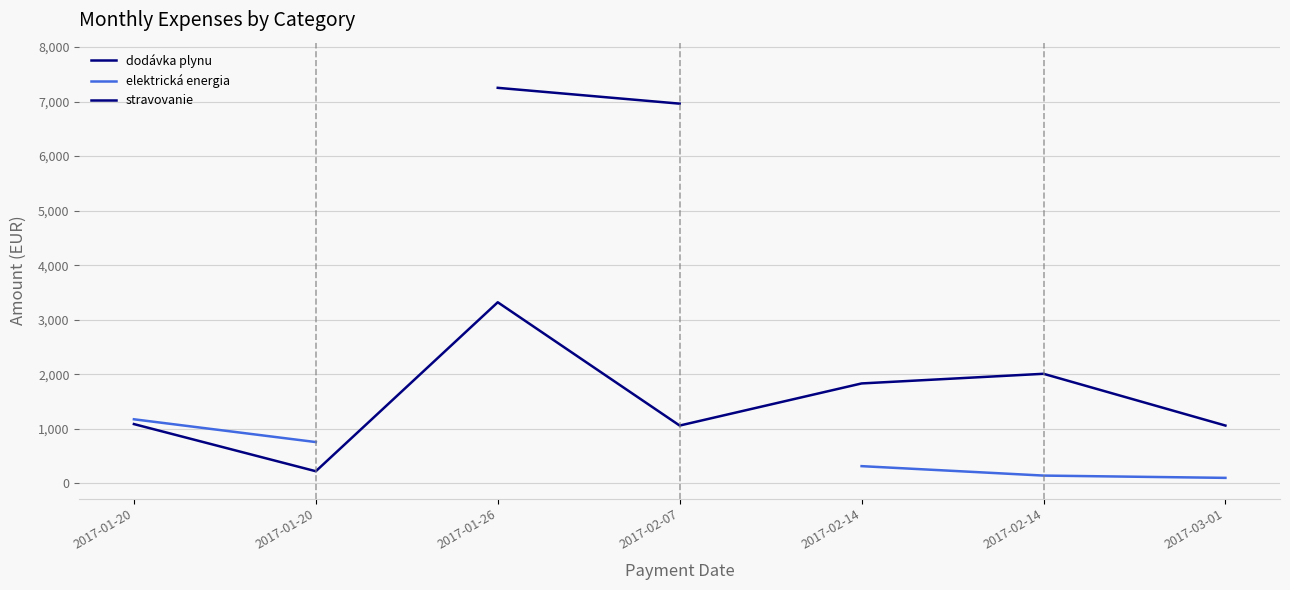

What is the label of the 1st point from the left?

2017-01-20